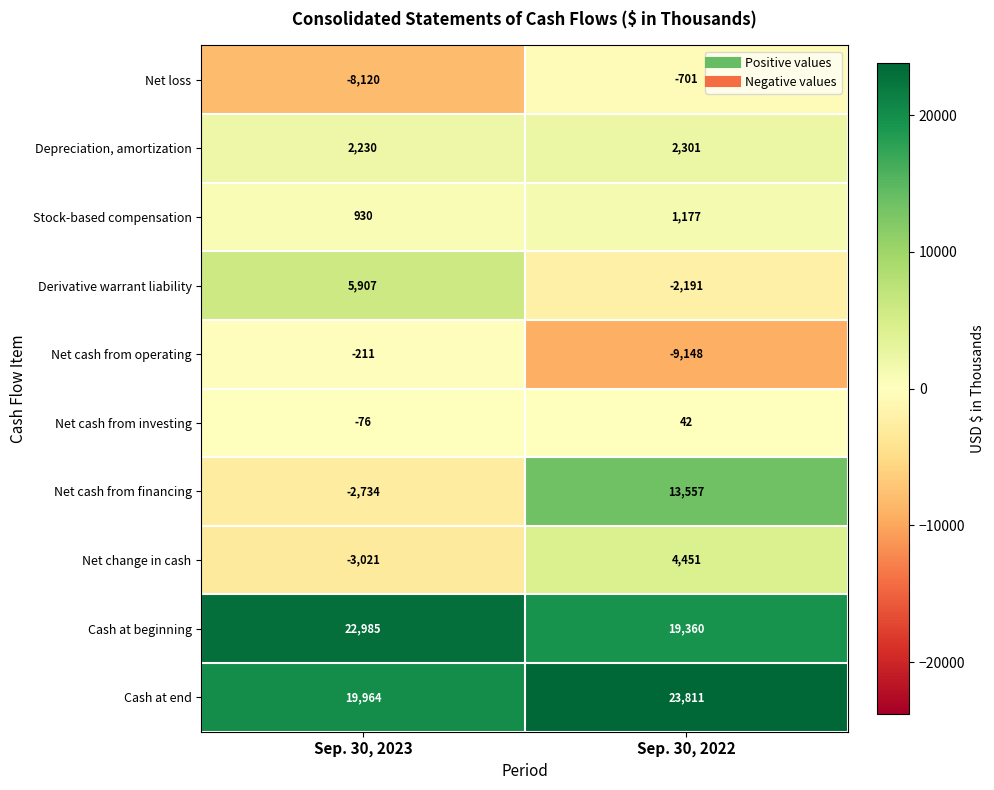

At Sep. 30, 2023, list the series in order from smallest to largest.

Net loss, Net change in cash, Net cash from financing, Net cash from operating, Net cash from investing, Stock-based compensation, Depreciation, amortization, Derivative warrant liability, Cash at end, Cash at beginning